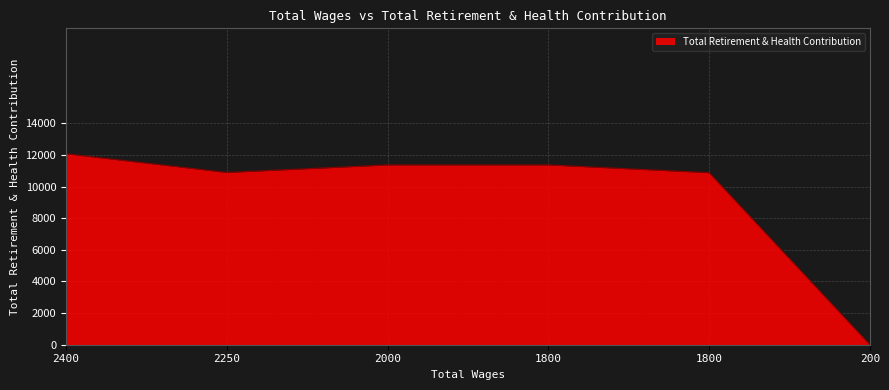

At which category does the chart reach its minimum across all series?

200.0